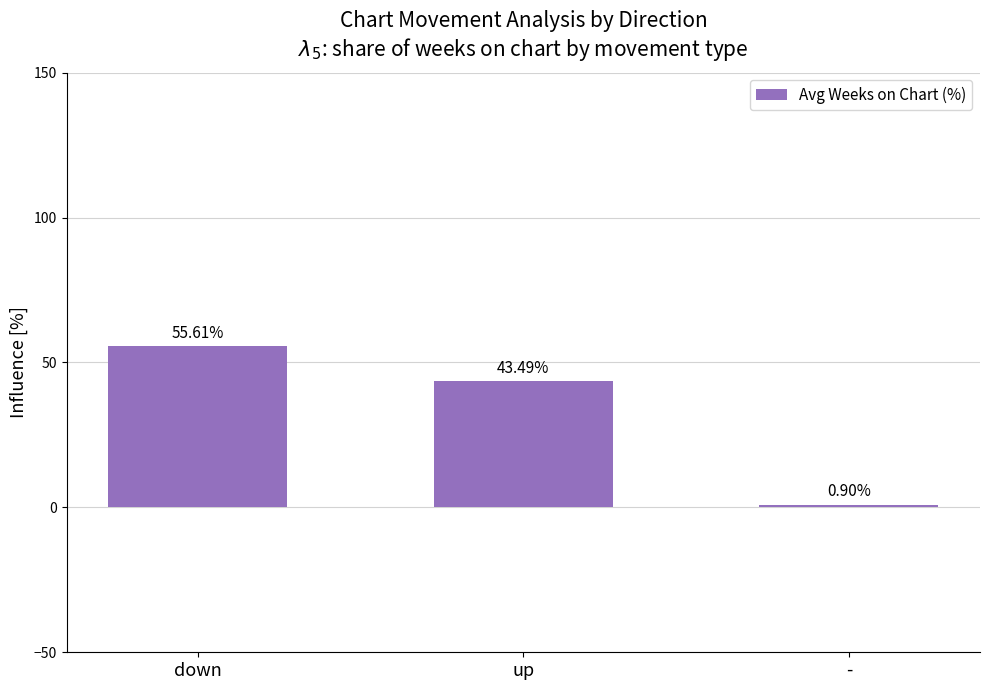

True or false: the data shows 80.5 at down.

False